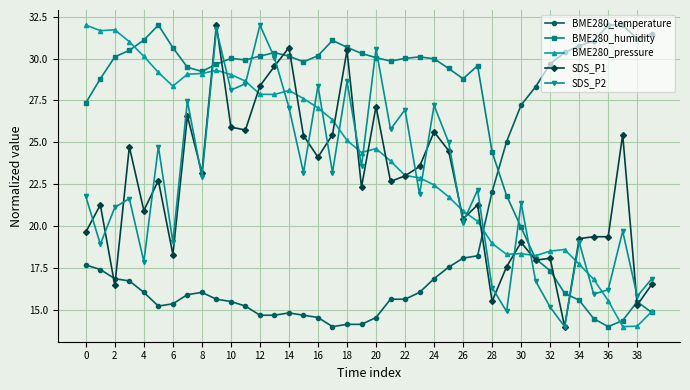

Which series has the largest total across all categories?

BME280_humidity